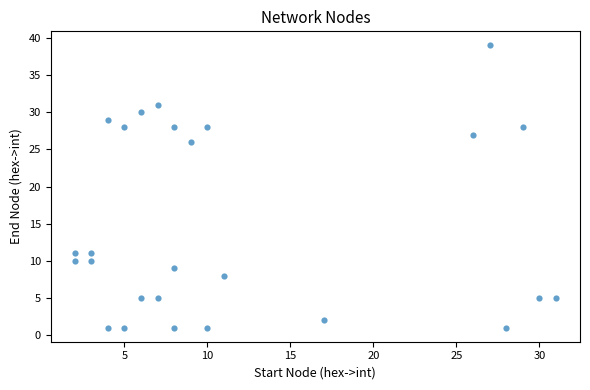

What Y value in the scatter plot is closest to 20?

26